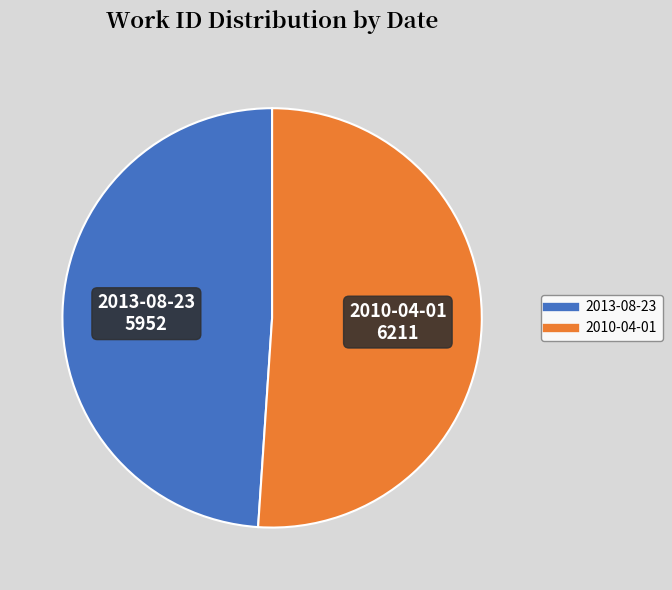

Combined, do 2013-08-23 and 2010-04-01 account for over 50%?

Yes